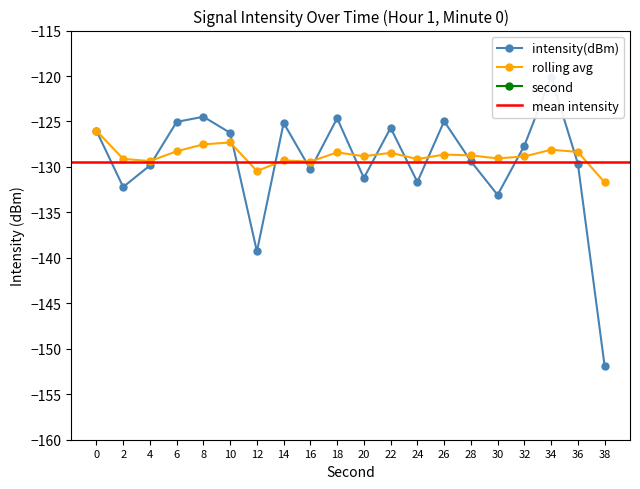

The value of rolling_avg at 20 is -128.8. True or false?

True